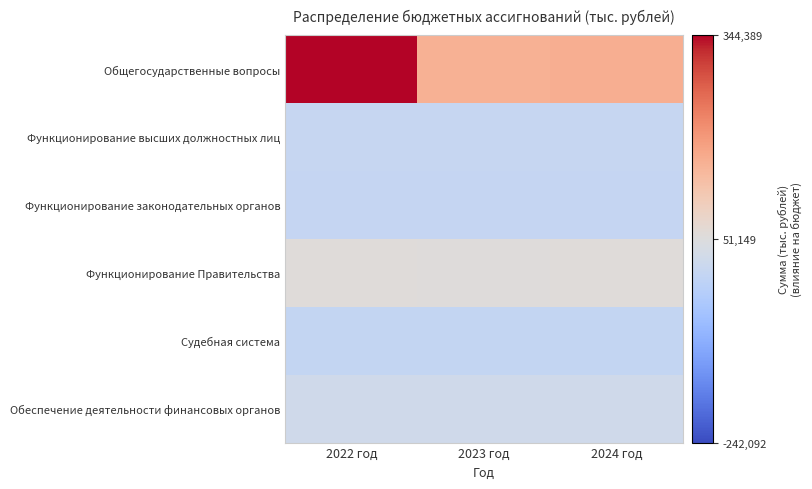

Reading left to right, what are all the values shown in this chart?

Общегосударственные вопросы: 2022 год=344389.2	2023 год=159857.6	2024 год=165041.9
Функционирование высших должностных лиц: 2022 год=3050.0	2023 год=3081.0	2024 год=3204.0
Функционирование законодательных органов: 2022 год=1503.0	2023 год=1563.0	2024 год=1625.0
Функционирование Правительства: 2022 год=56739.9	2023 год=55587.9	2024 год=57418.9
Судебная система: 2022 год=119.6	2023 год=0.0	2024 год=0.0
Обеспечение деятельности финансовых органов: 2022 год=21673.0	2023 год=22506.0	2024 год=23316.0